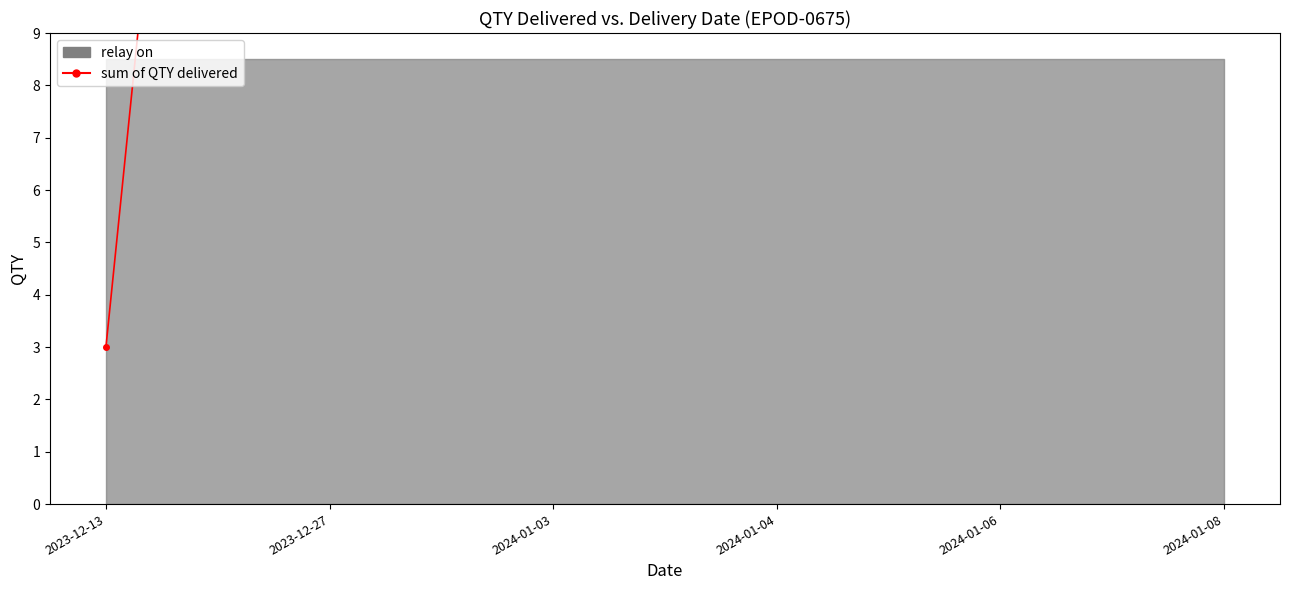

At which category does the chart reach its peak across all series?

2024-01-04